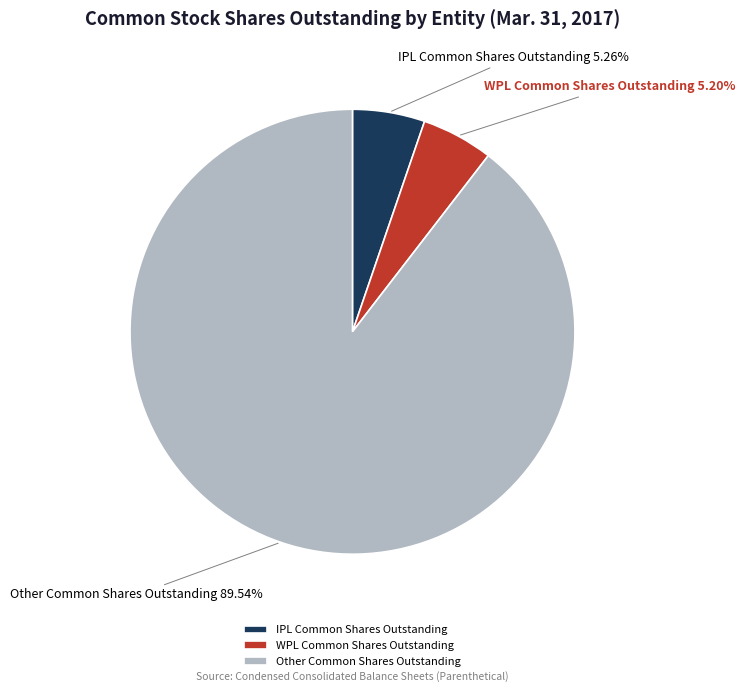

To the nearest percent, what portion does IPL Common Shares Outstanding represent?

5%